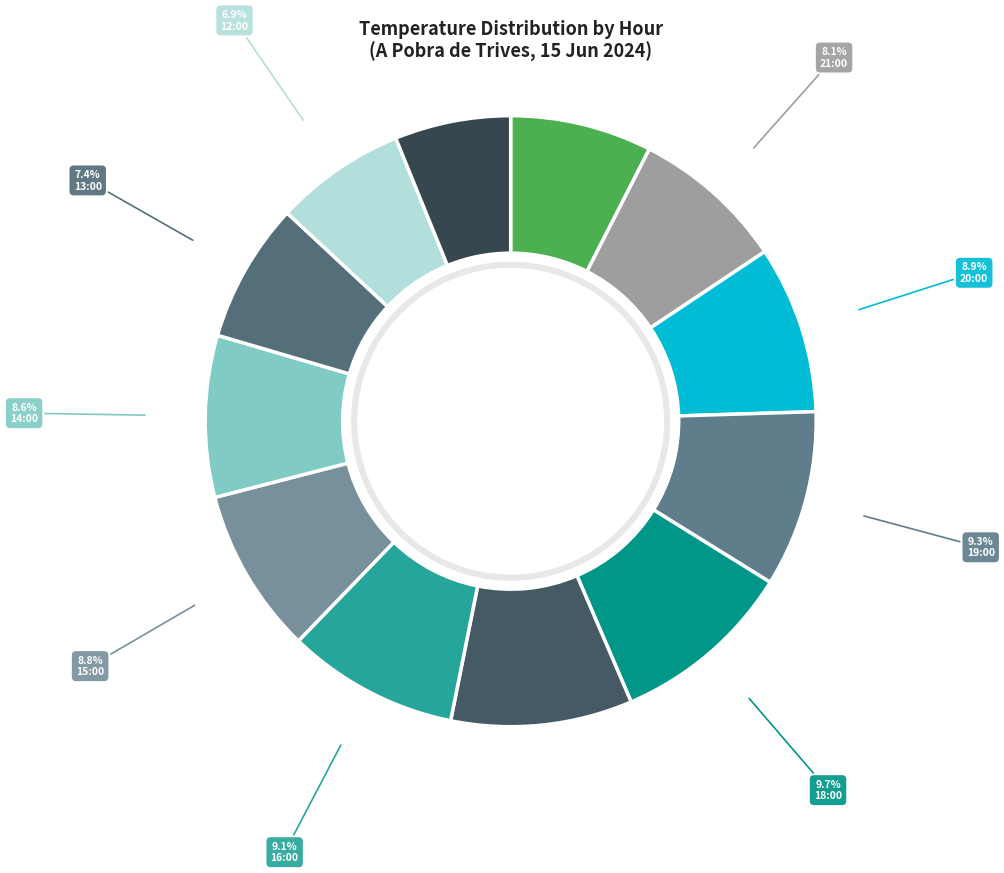

How many segments does this pie chart have?

12